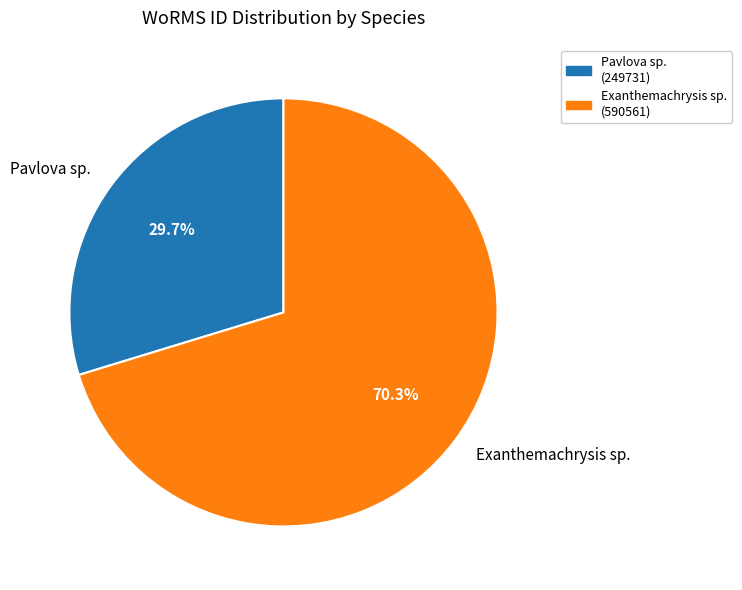

Which has a higher value, Exanthemachrysis sp. or Pavlova sp.?

Exanthemachrysis sp.